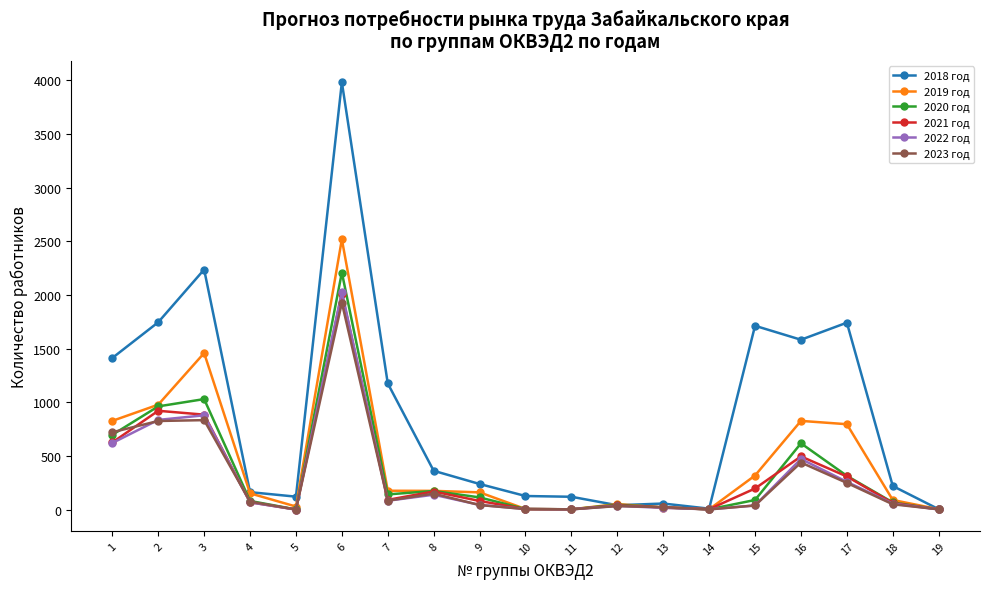

Which series changed the most between 9 and 12?

2018 год